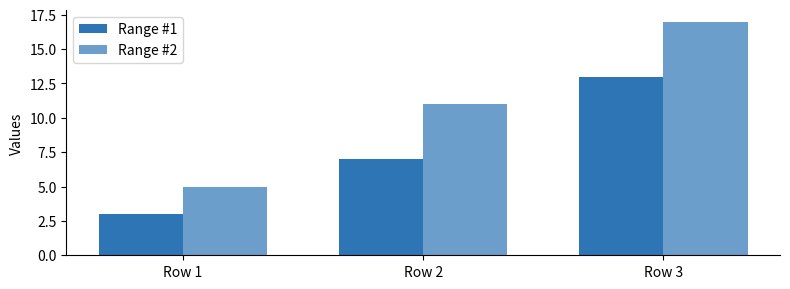

What is the difference between the Range #1 values at Row 1 and Row 2?

4